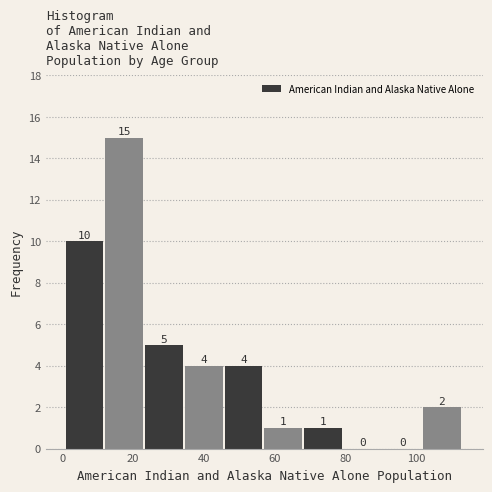

Which range on the x-axis has the tallest bar?

12.2 to 23.4